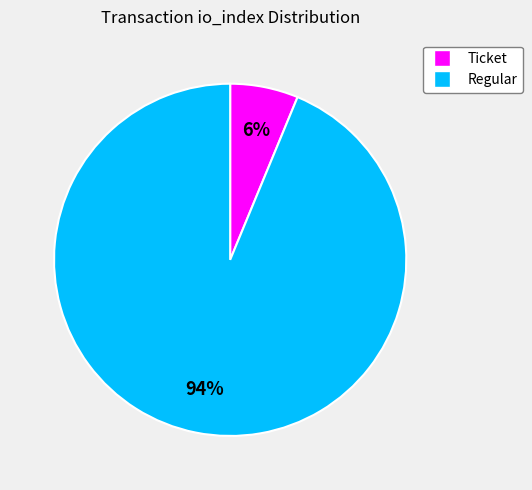

Does any single category account for the majority?

Yes